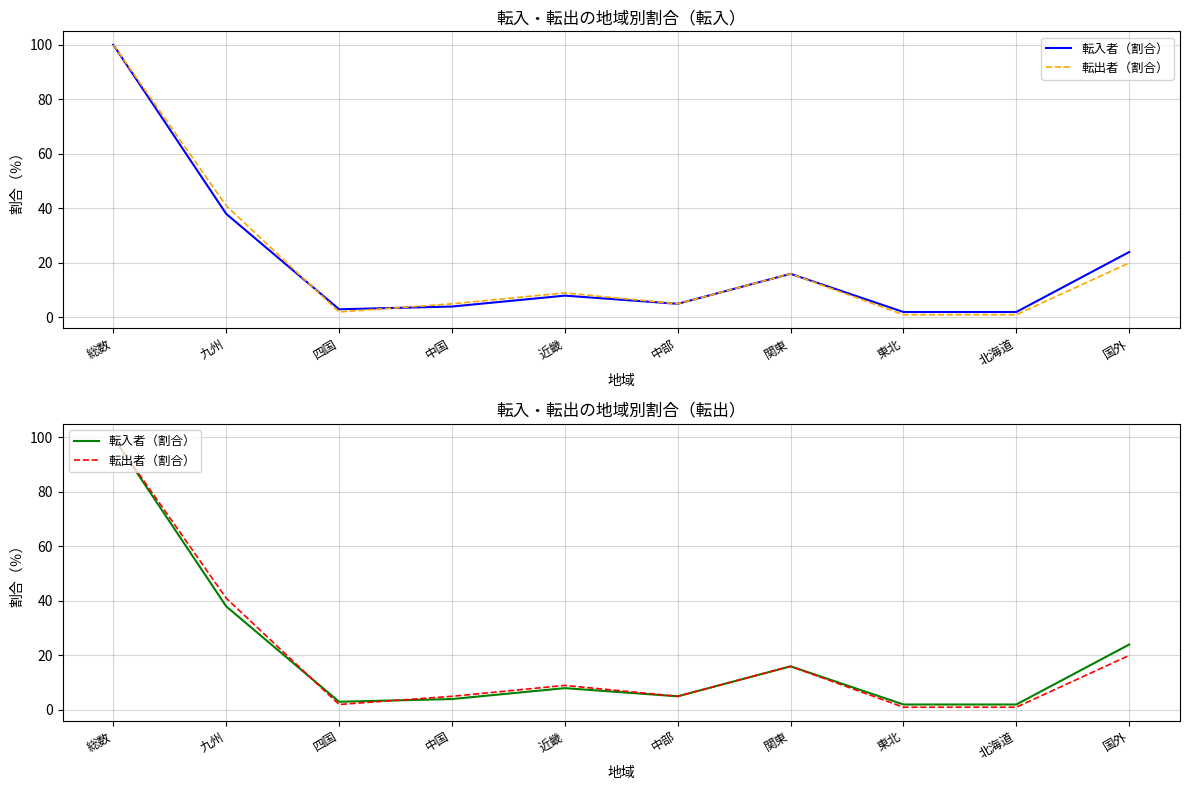

What is the total value across all series at 国外?

44